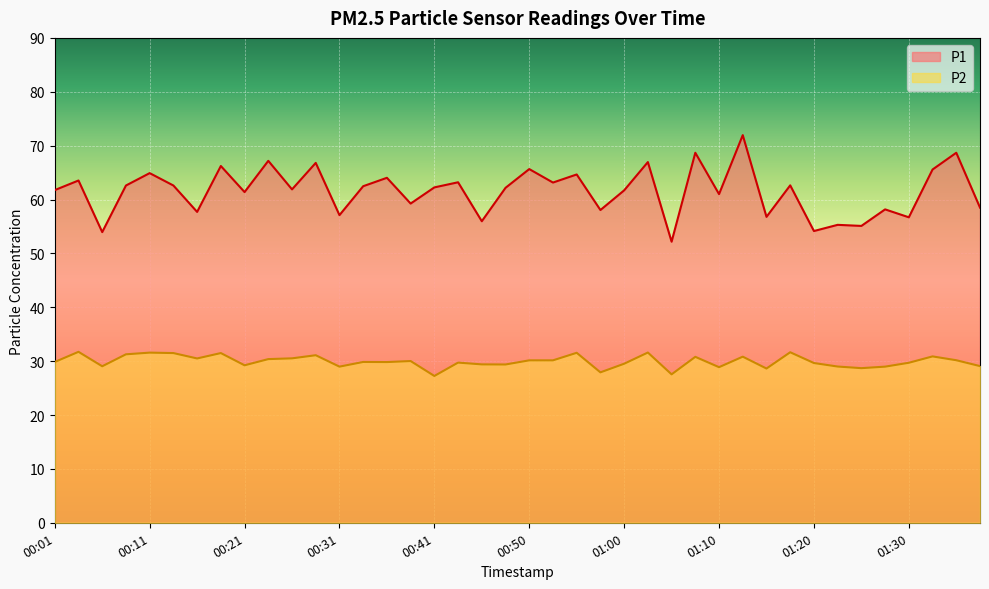

The P1 series shows 17.9 at 00:11. True or false?

False